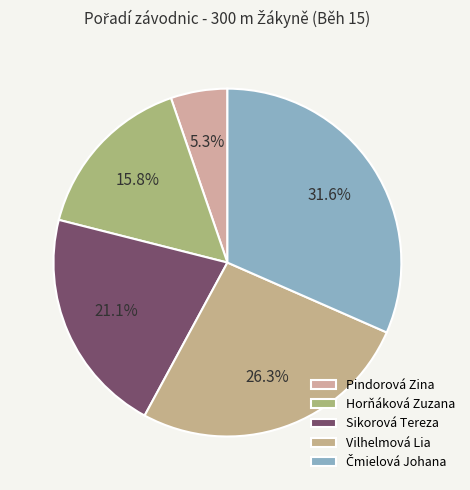

True or false: Sikorová Tereza accounts for 34% of the total.

False